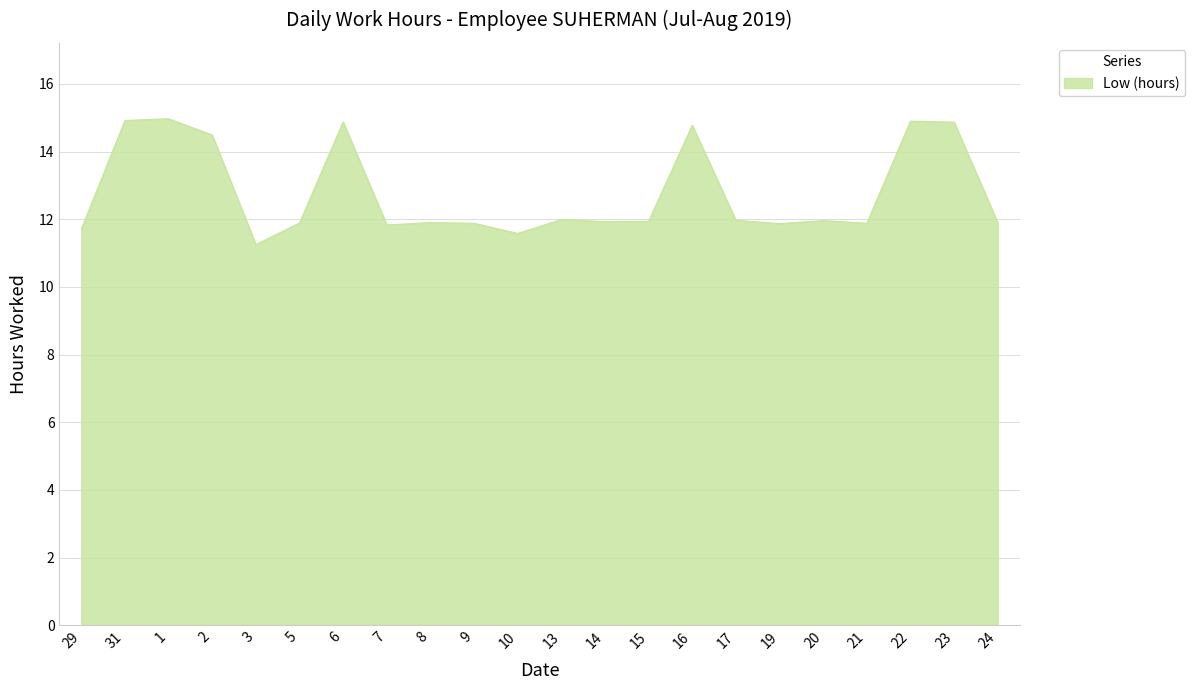

The value at 31 is 14.9. True or false?

True